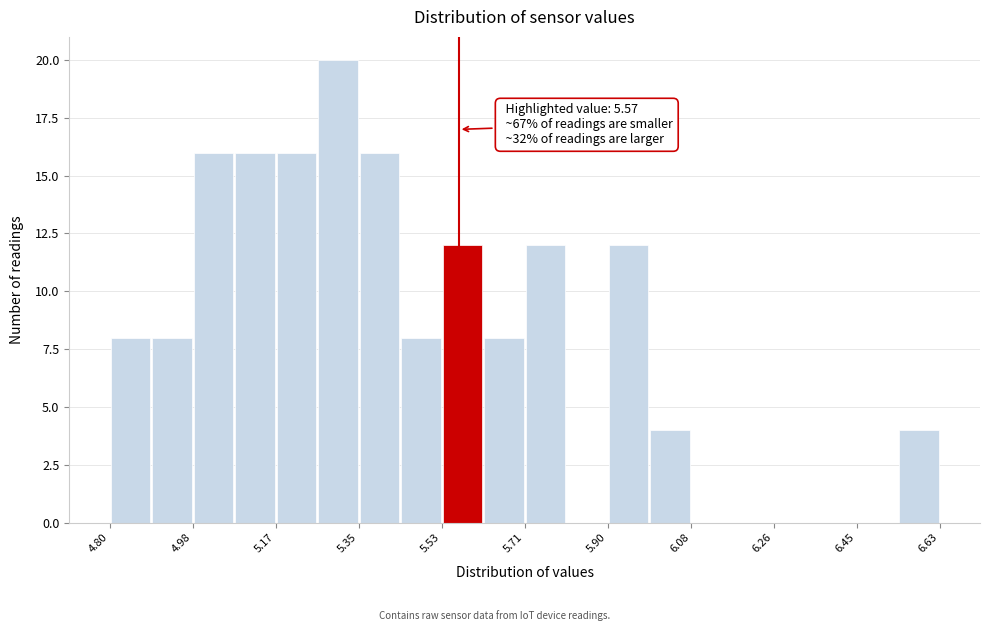

Over which range of the x-axis is the bar tallest?

5.26 to 5.34